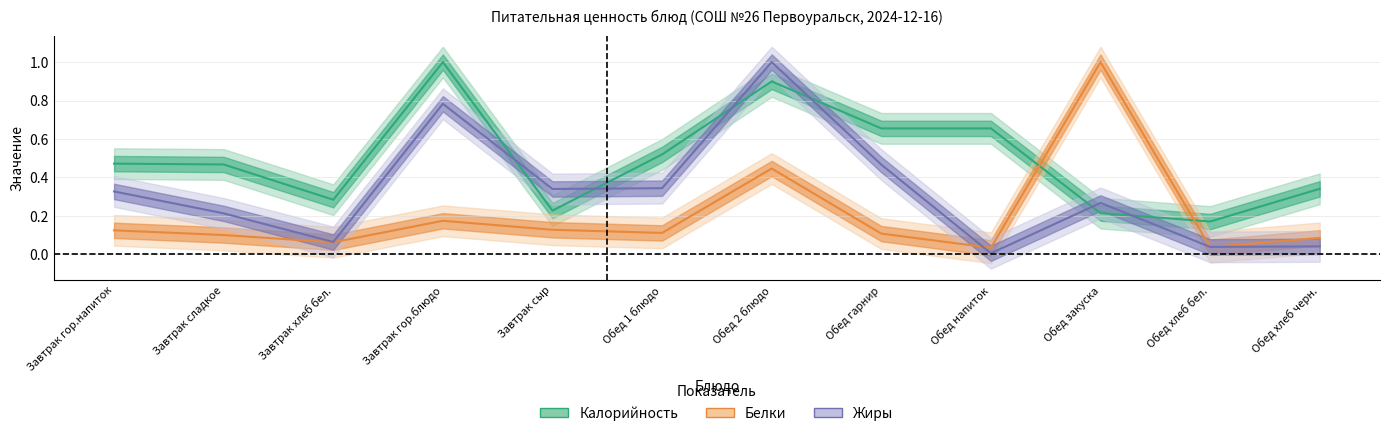

Which series has the widest spread of values?

Жиры